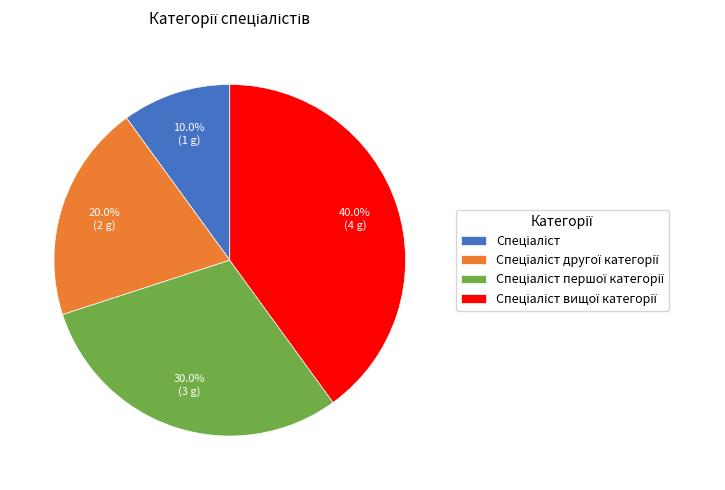

Is there a majority slice in this chart?

No